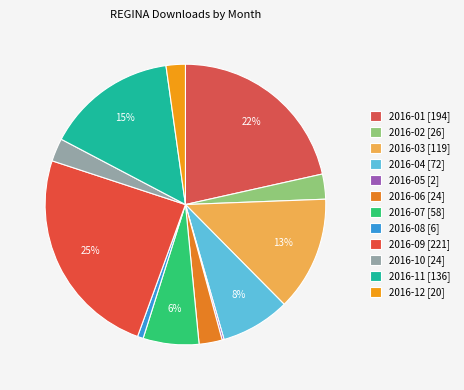

To the nearest percent, what percentage of the pie is 2016-09?

25%